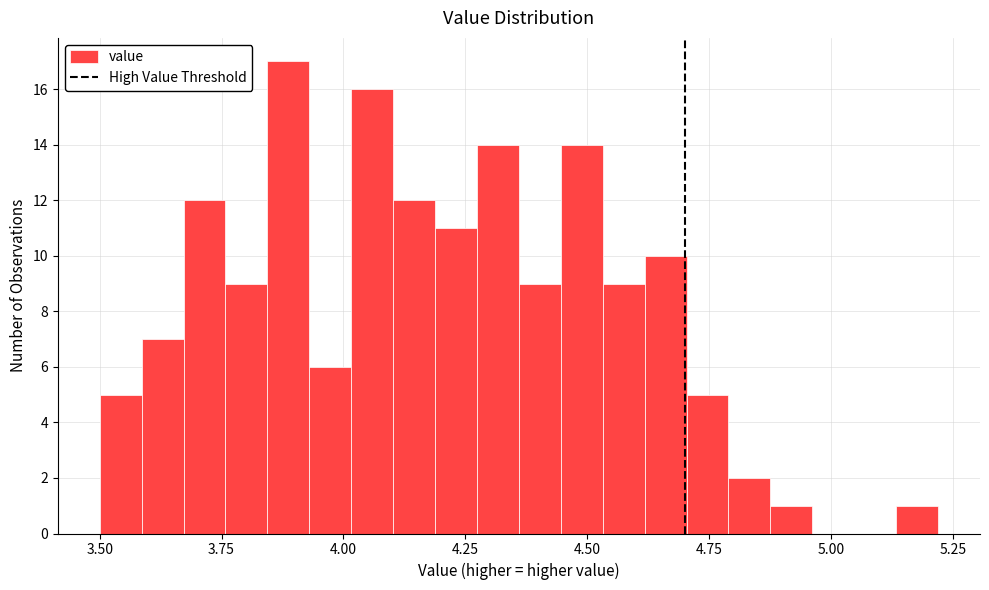

Read against the x-axis, roughly where is the centre of the tallest bar?

3.90